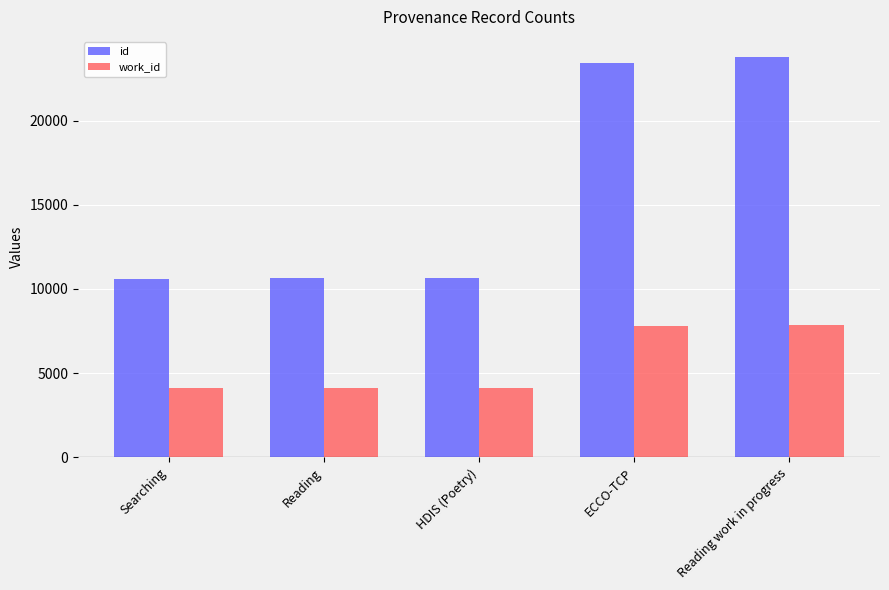

What is the sum of all id values?

79067